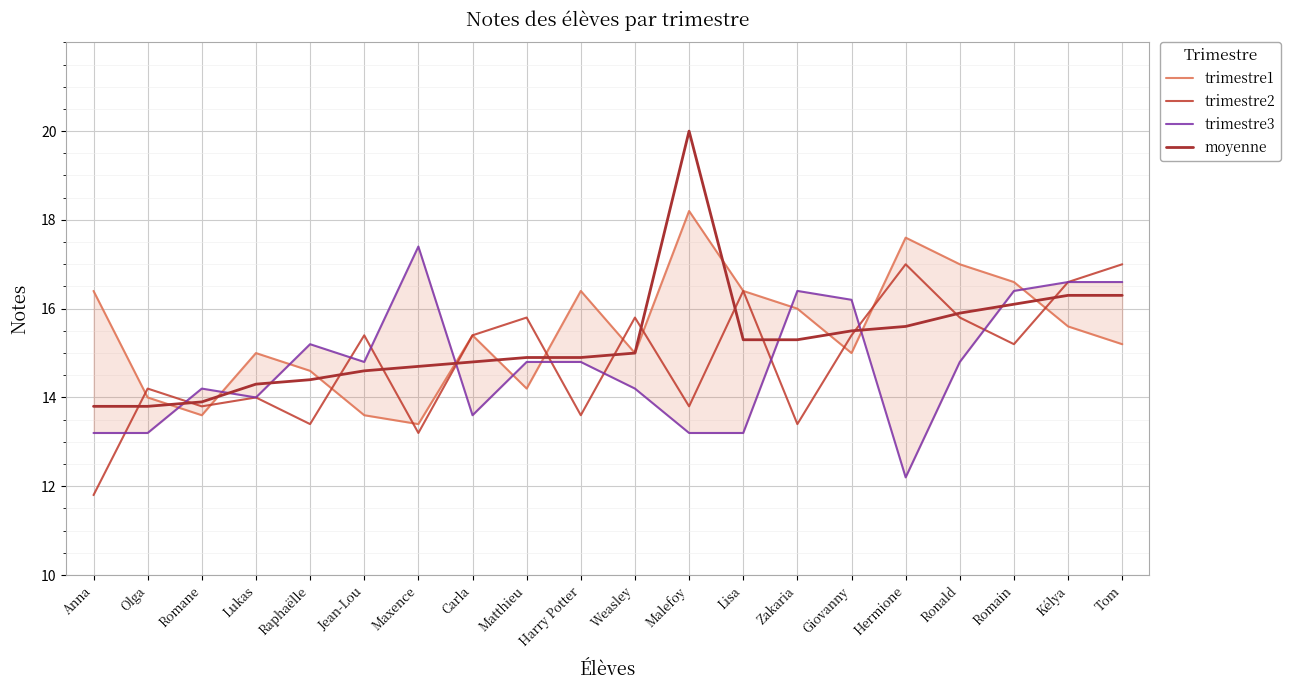

Rank the categories by trimestre1 value from highest to lowest.

Malefoy, Hermione, Ronald, Romain, Anna, Harry Potter, Lisa, Zakaria, Kélya, Carla, Tom, Lukas, Weasley, Giovanny, Raphaëlle, Matthieu, Olga, Romane, Jean-Lou, Maxence